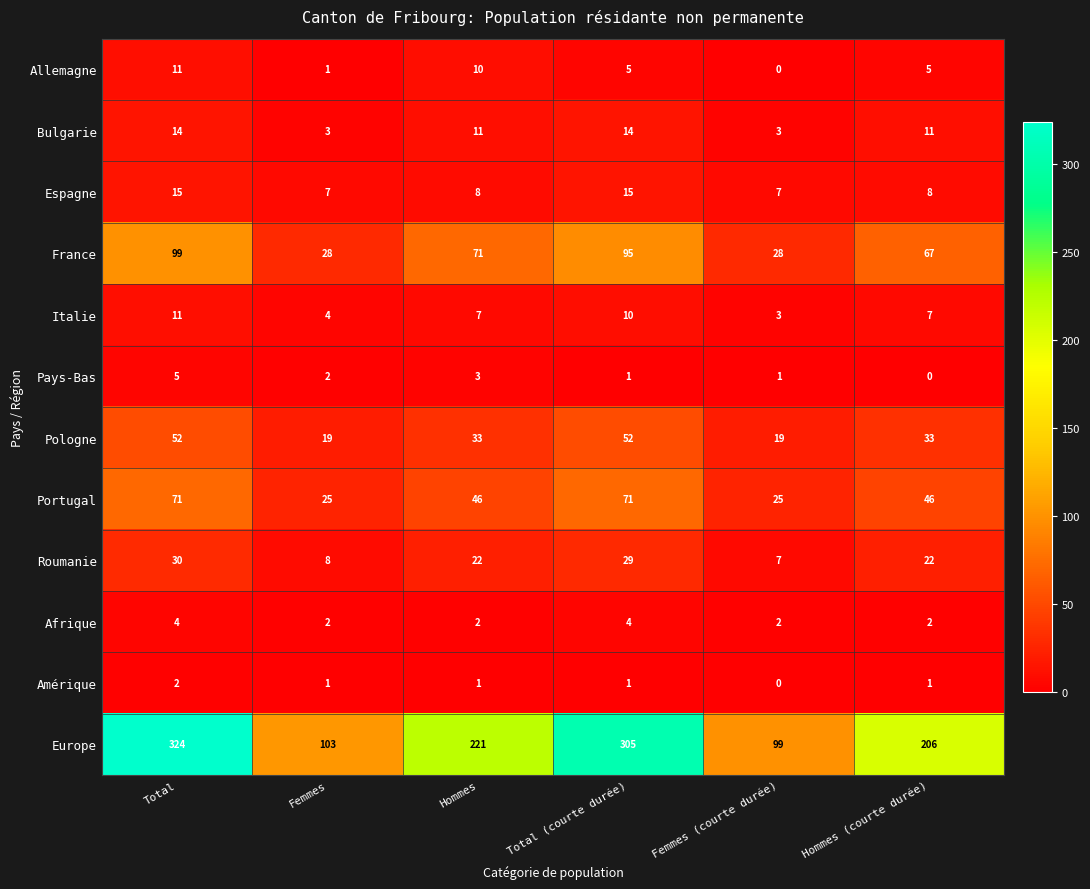

How many Bulgarie values are between 3 and 14?

6